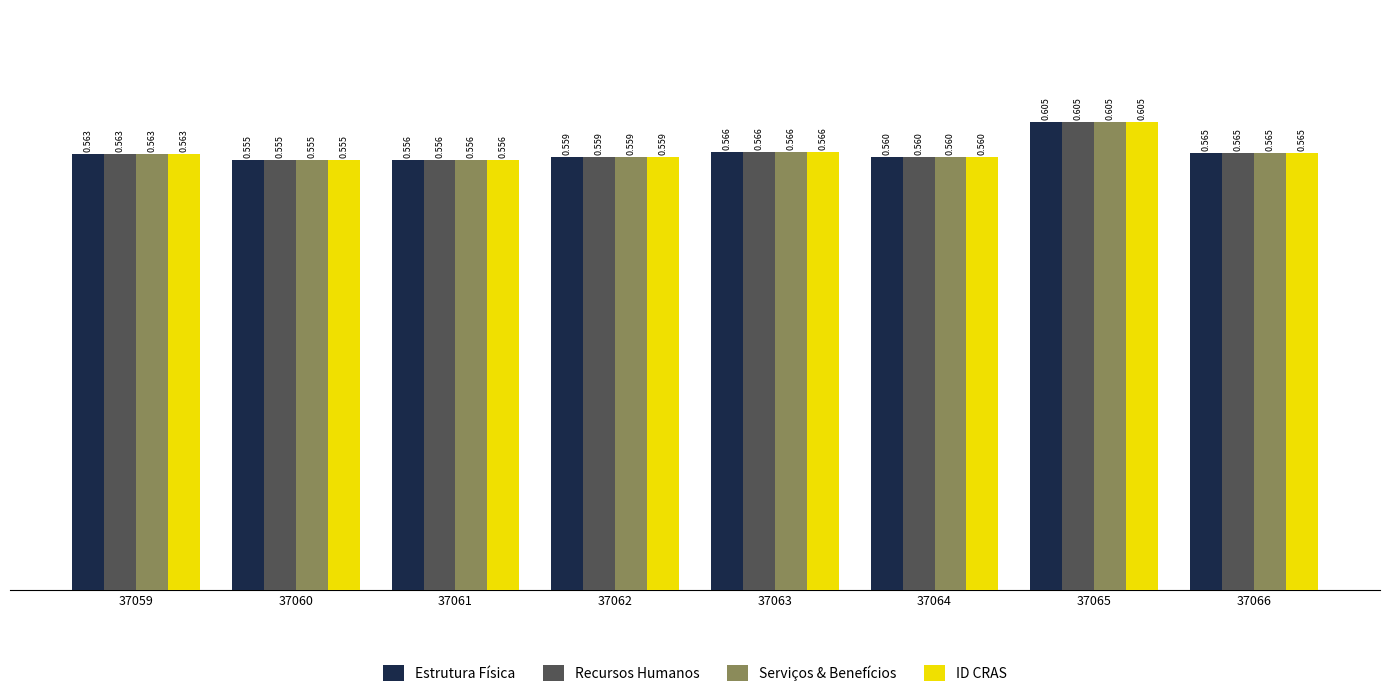

Which category has the lowest value across all series?

37060